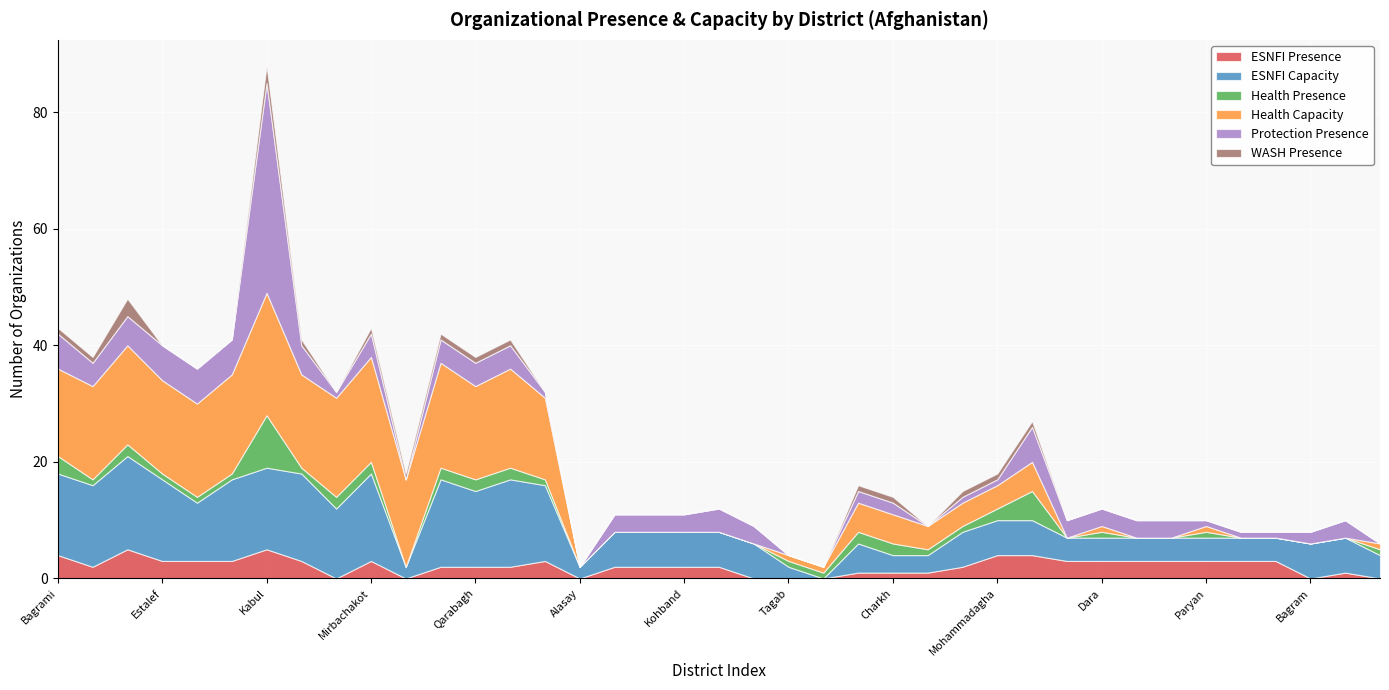

What is the difference between the Protection Presence values at Shakardara and Dara?

1